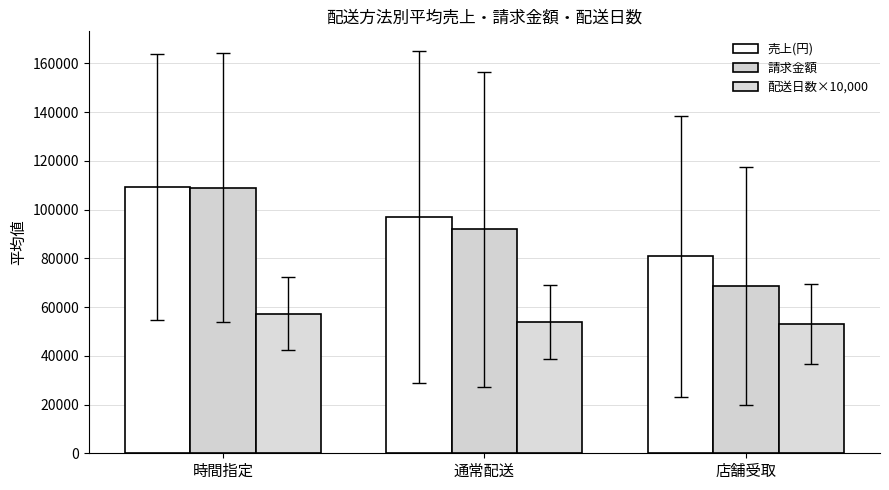

Which series has the largest range (max minus min)?

請求金額